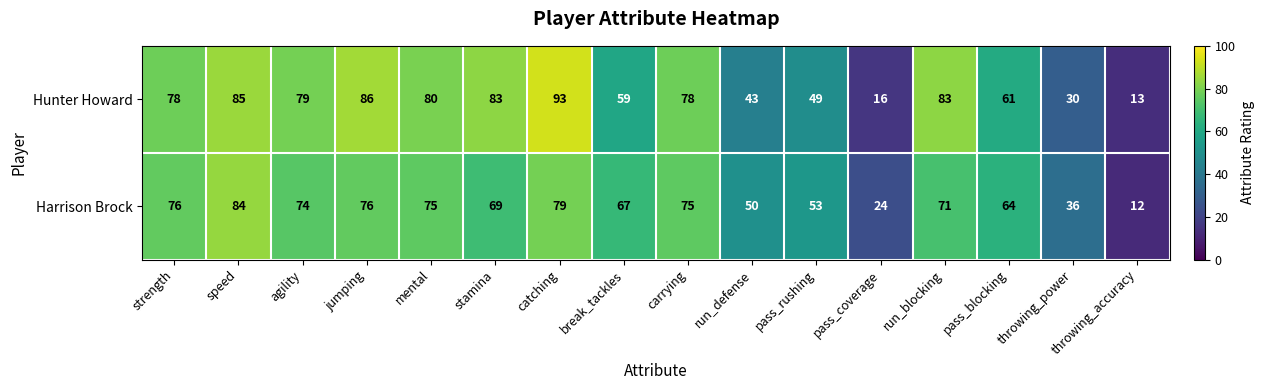

Read the Harrison Brock value at speed, to the nearest 5.

85